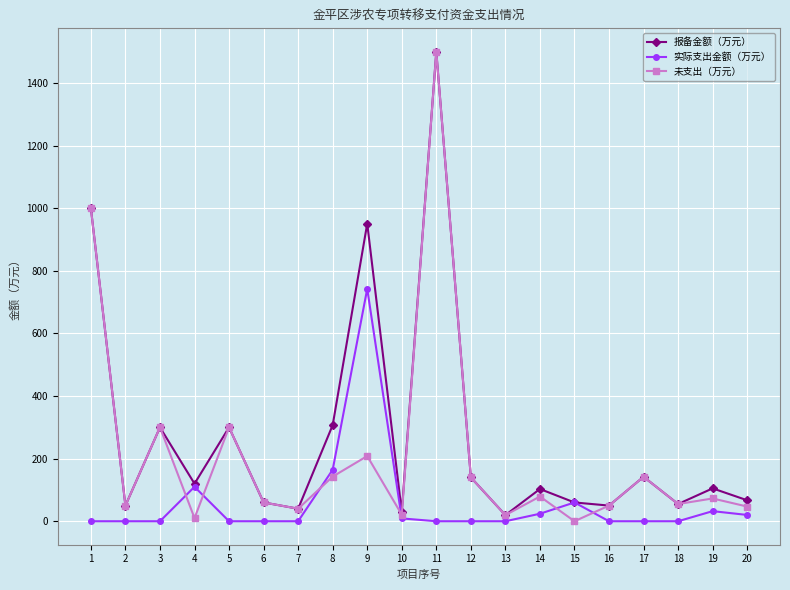

Where is the first local minimum for 报备金额（万元）?

2